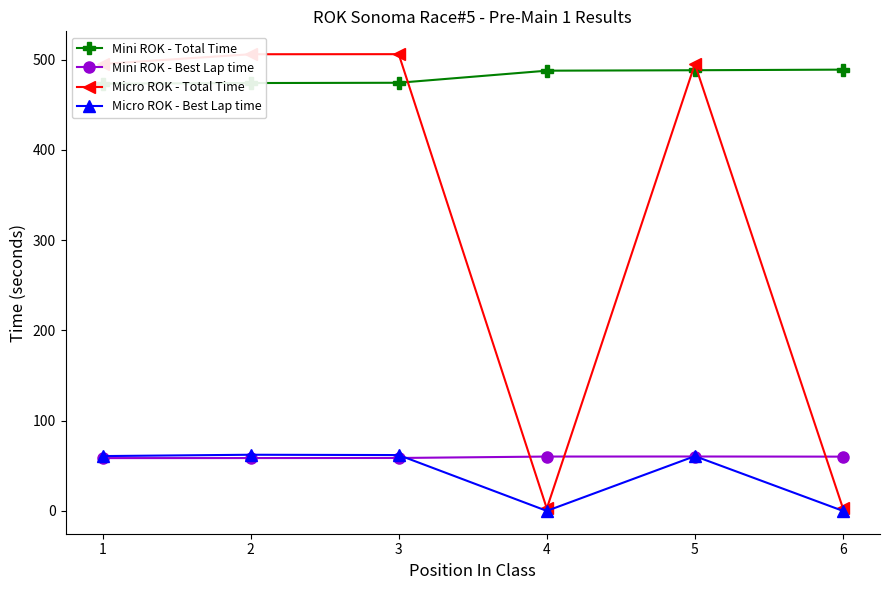

Is it true that Micro ROK - Total Time equals 506.0 at 3?

True